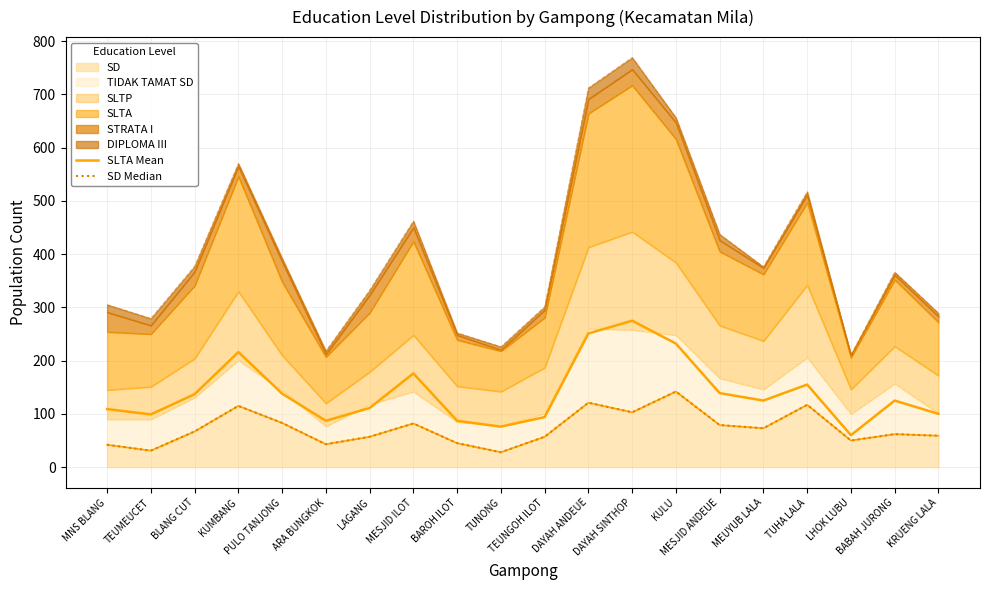

In SD Median, how many points are higher than both neighbors (excluding endpoints)?

6